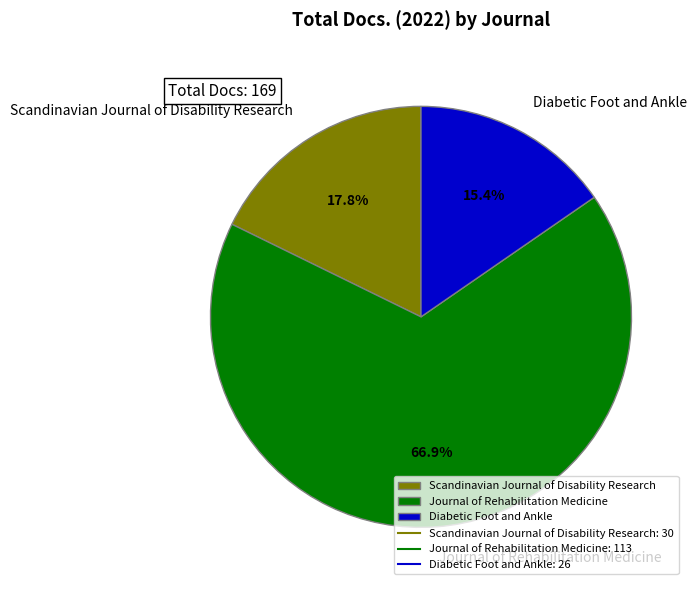

To the nearest percent, what percentage of the pie is Scandinavian Journal of Disability Research?

18%